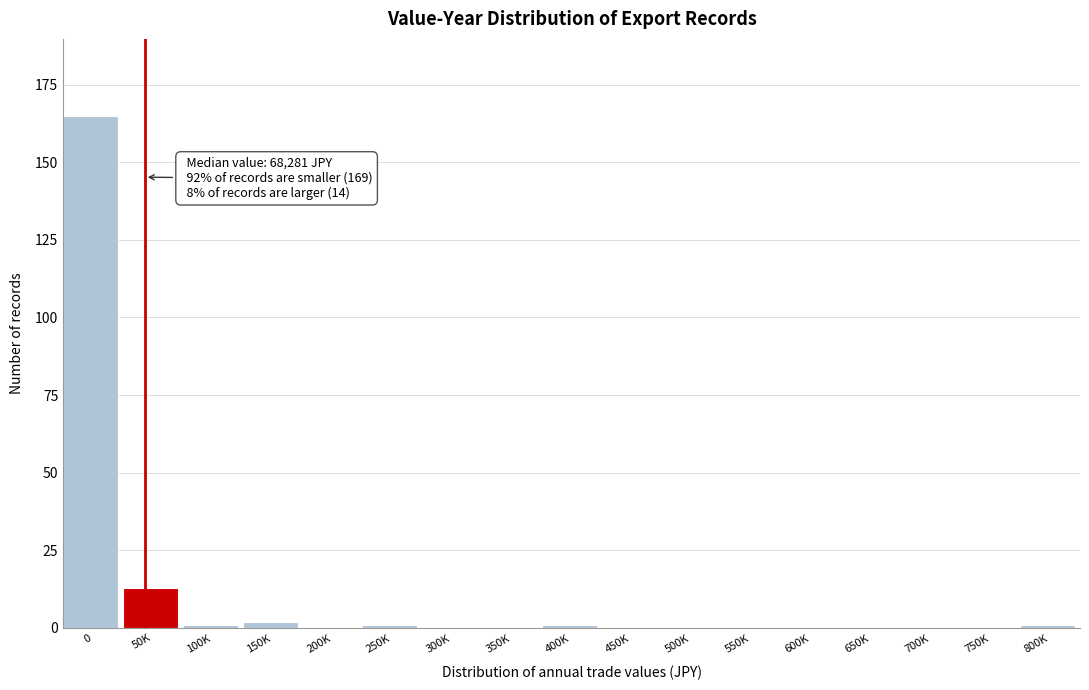

Reading left to right, extract all data points from this chart.

0=165	50K=13	100K=1	150K=2	200K=0	250K=1	300K=0	350K=0	400K=1	450K=0	500K=0	550K=0	600K=0	650K=0	700K=0	750K=0	800K=1